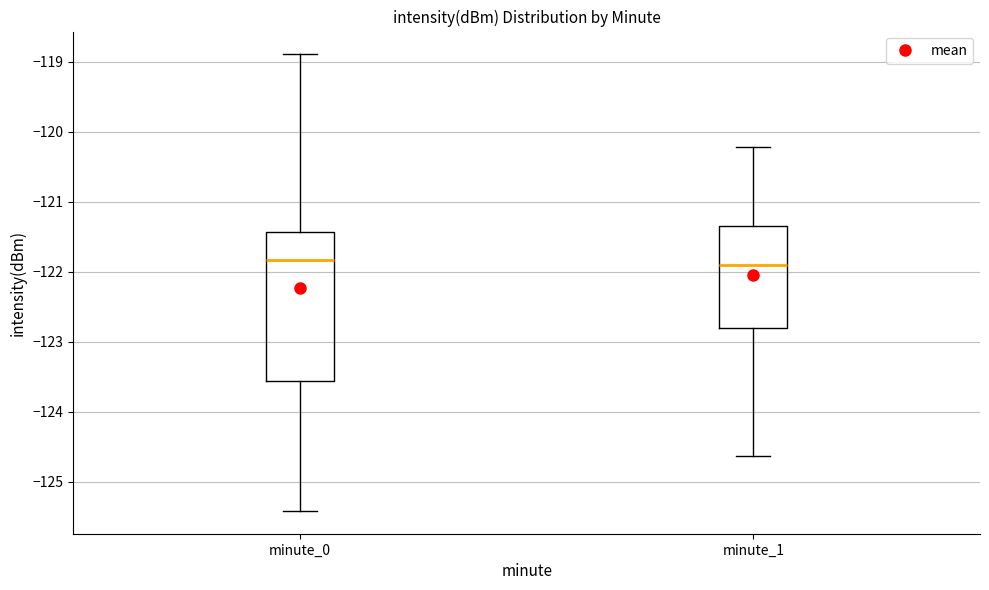

Which box is the tallest, from its lower edge to its upper edge?

minute_0